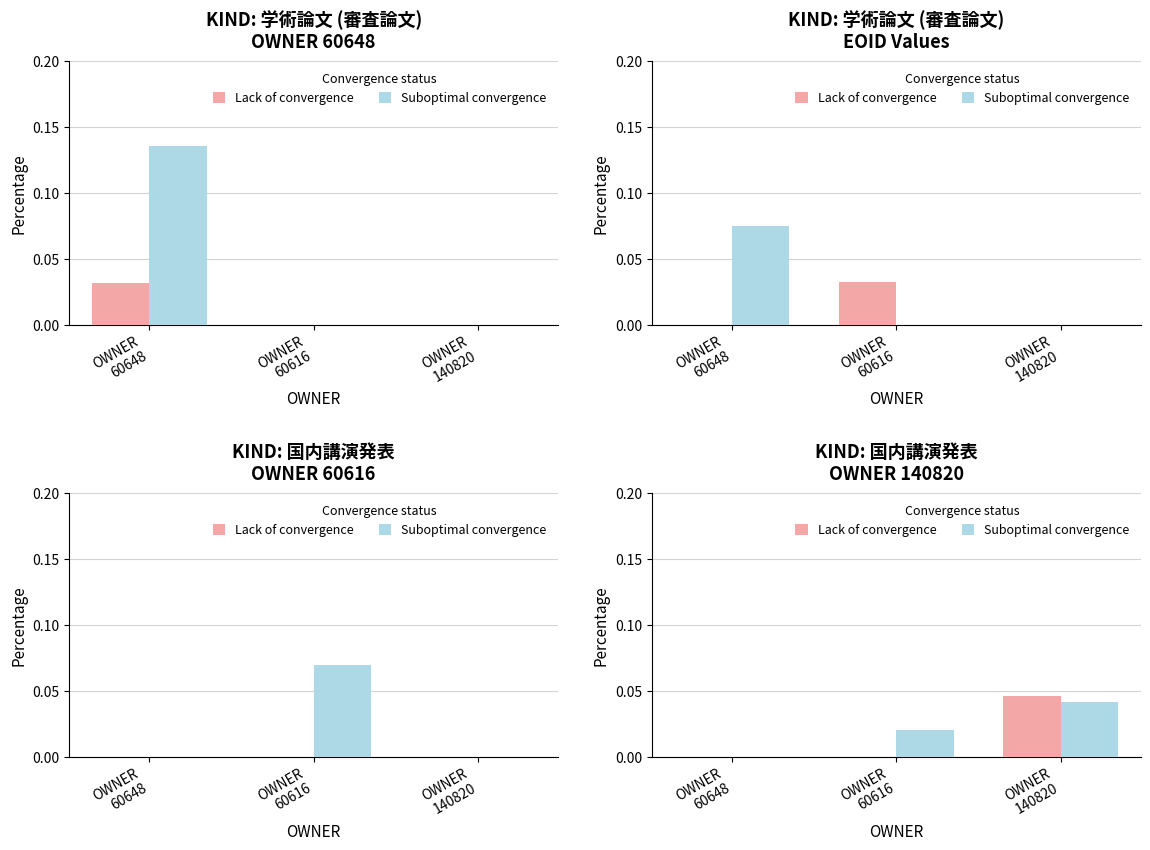

At which category is the sum across all series the highest?

OWNER
140820